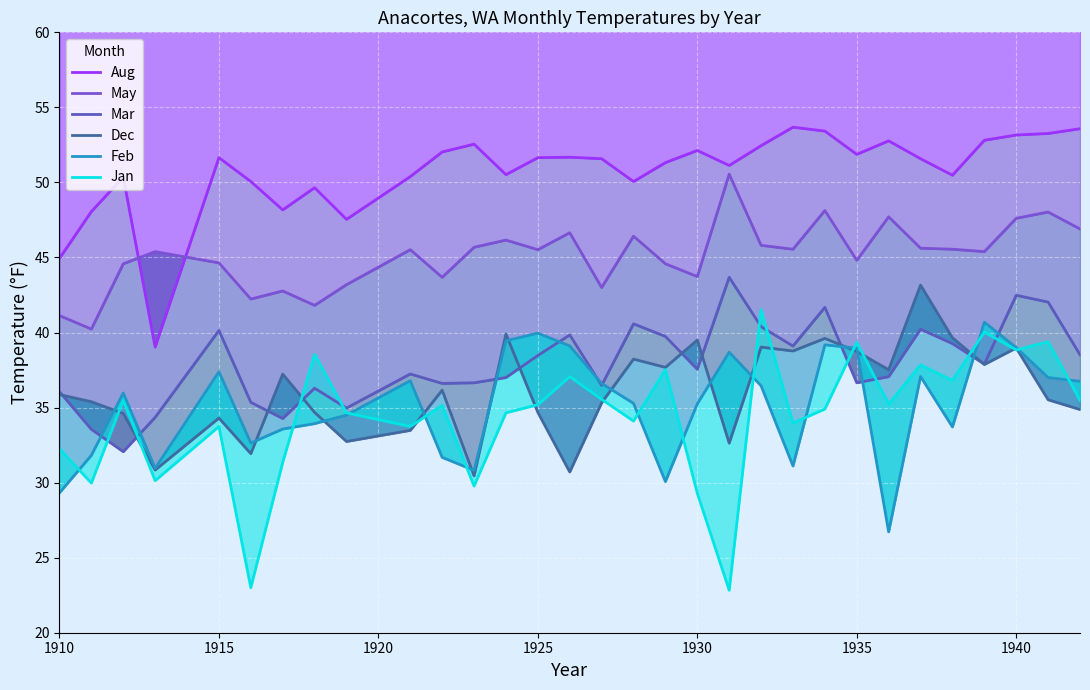

Where does the Dec series first go above 35?

1910